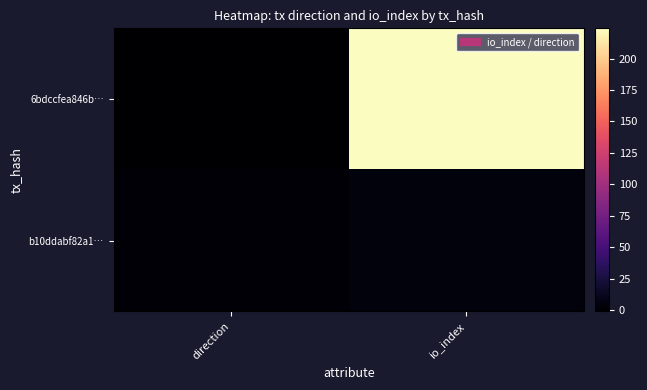

Which series changed the most between direction and io_index?

6bdccfea846b…